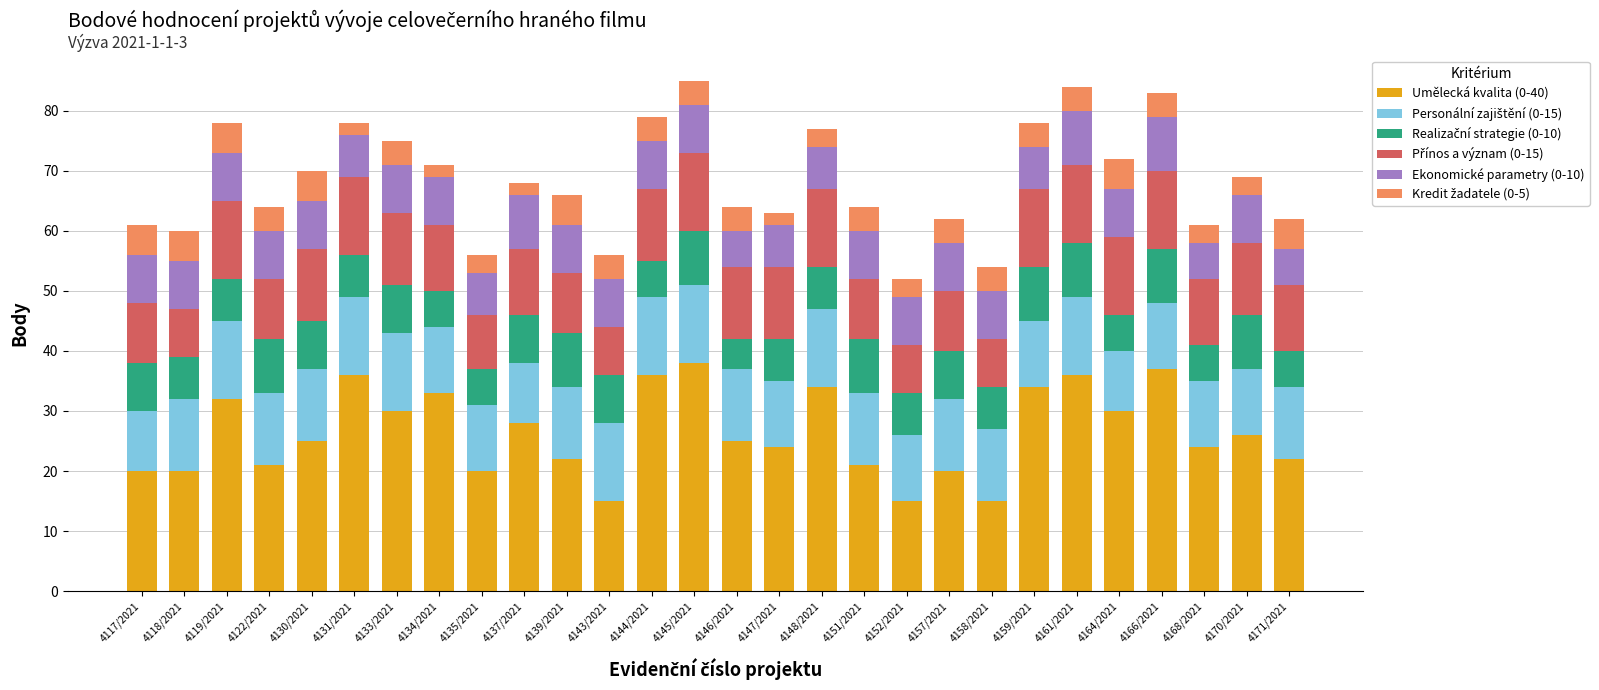

Where is Umělecká kvalita (0-40) nearest to the value 26?

4170/2021